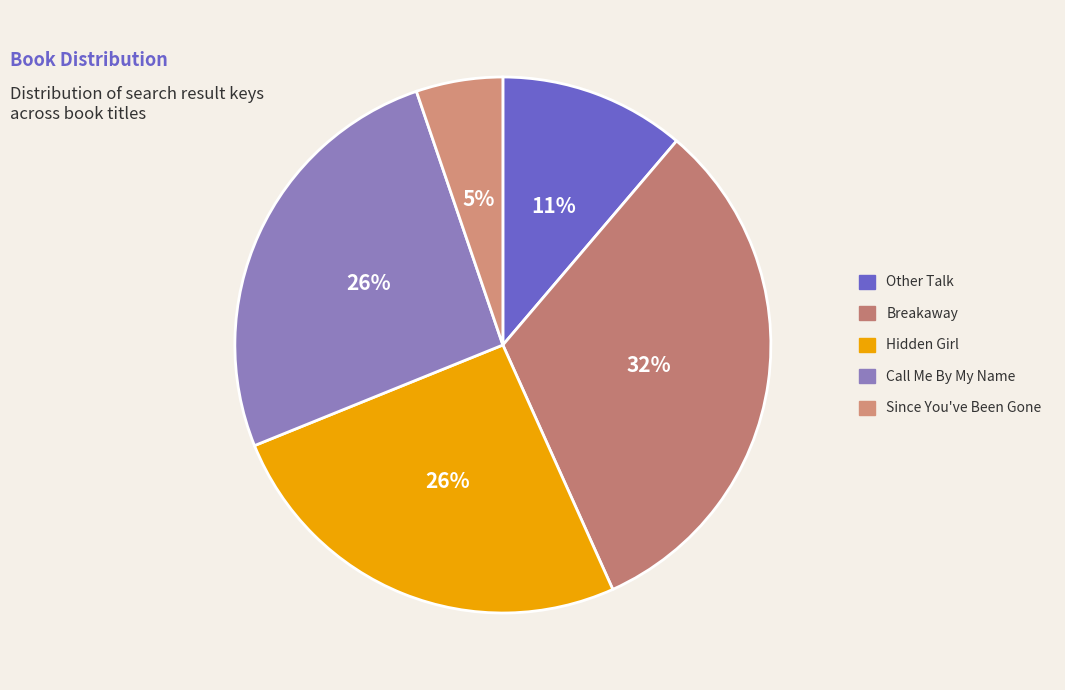

Do Since You've Been Gone and Breakaway together represent more than half of the pie?

No